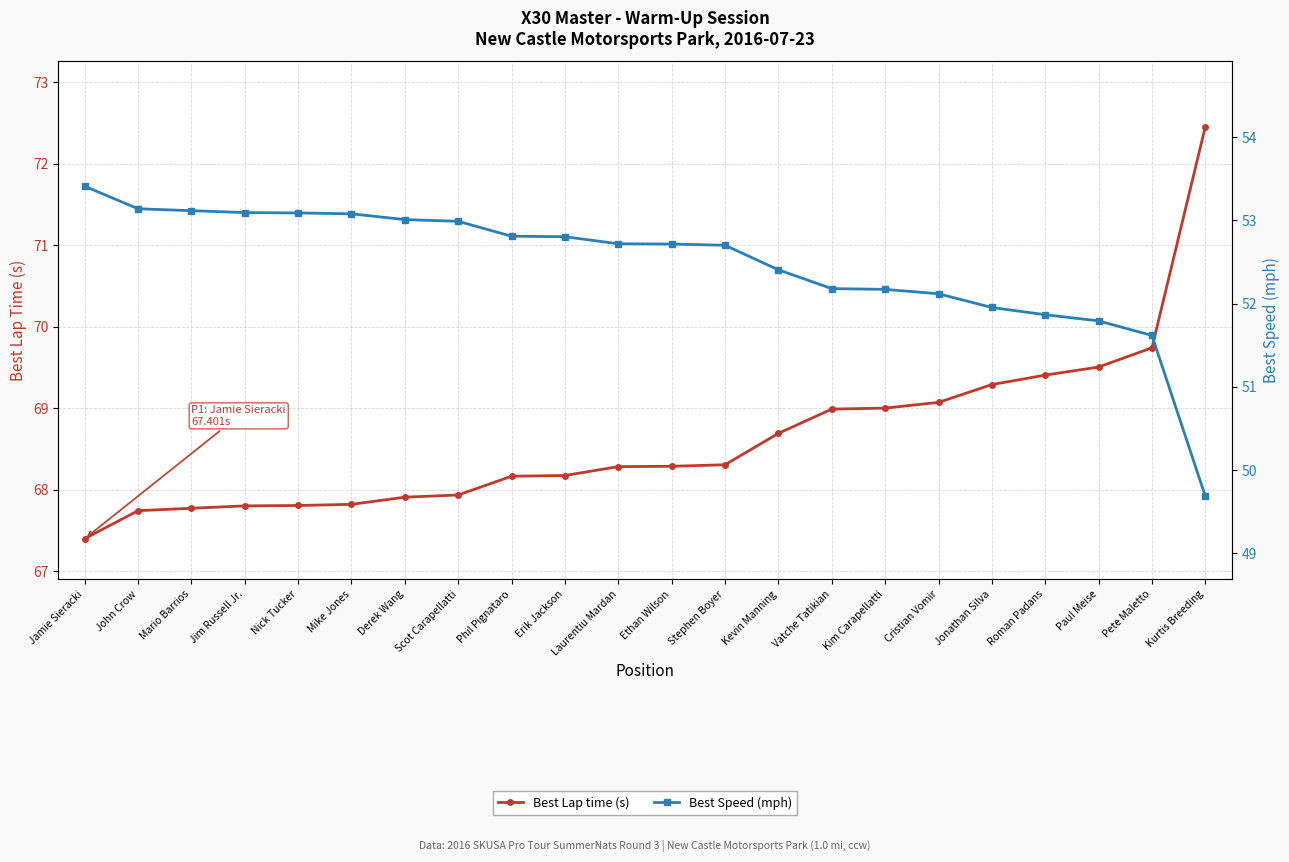

At which category is the sum across all series the highest?

Kurtis Breeding